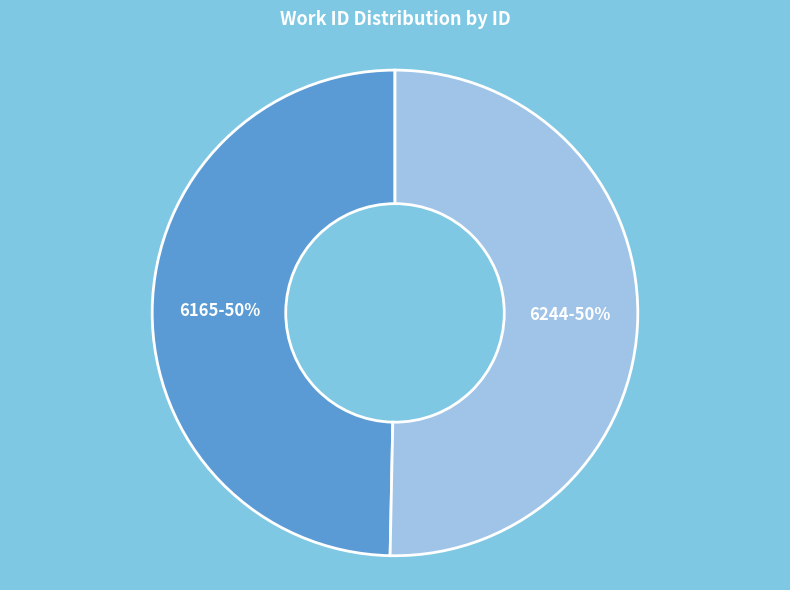

Which category accounts for the majority?

6244